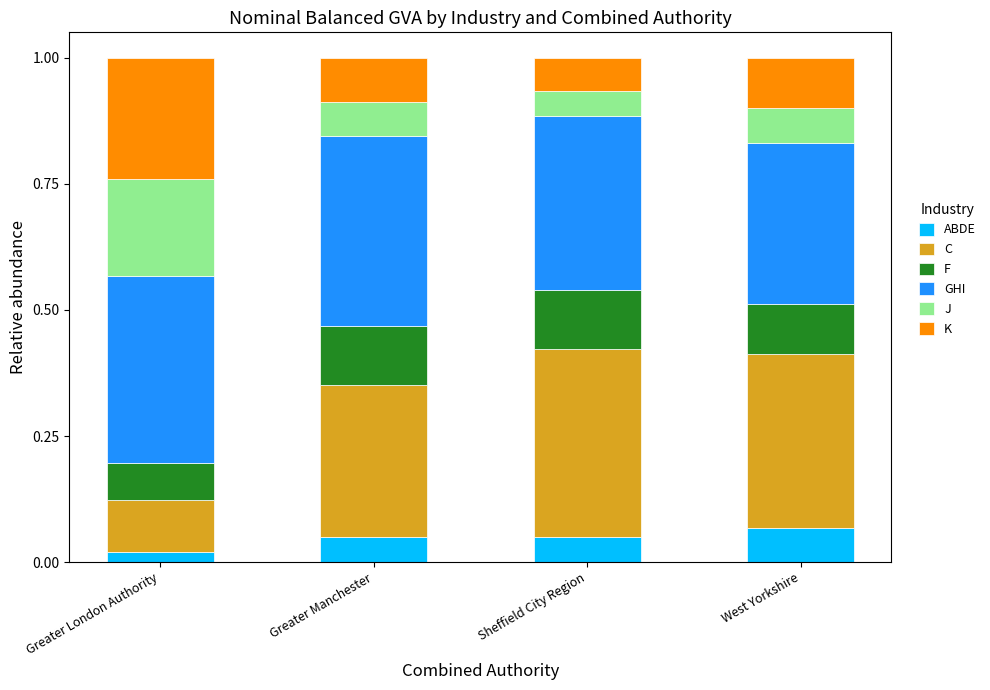

How many data points does each series have?

4